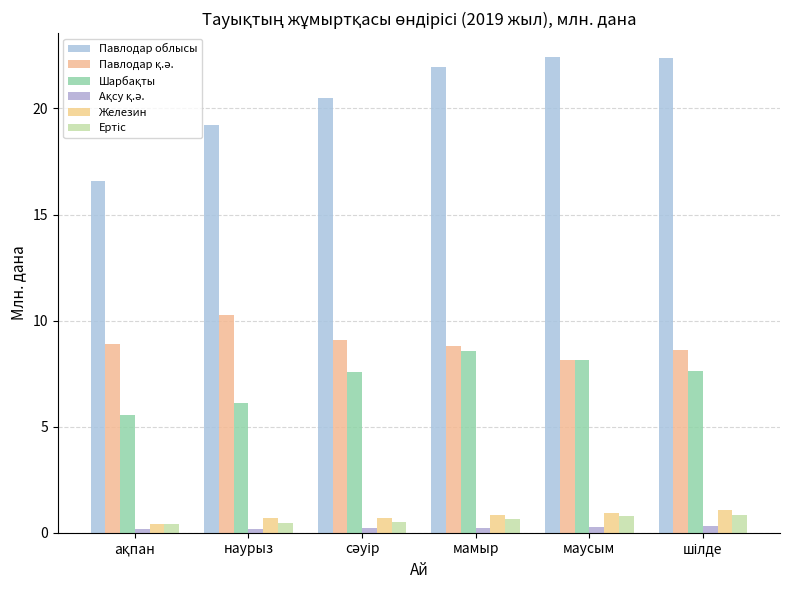

Does the chart contain any negative values?

No